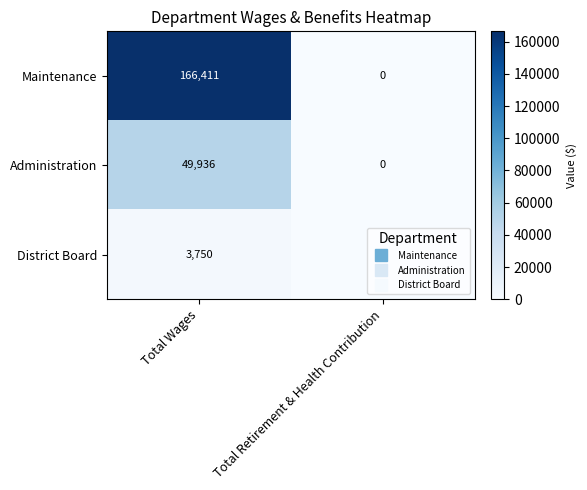

The value of Administration at Total Retirement & Health Contribution is 0. True or false?

True